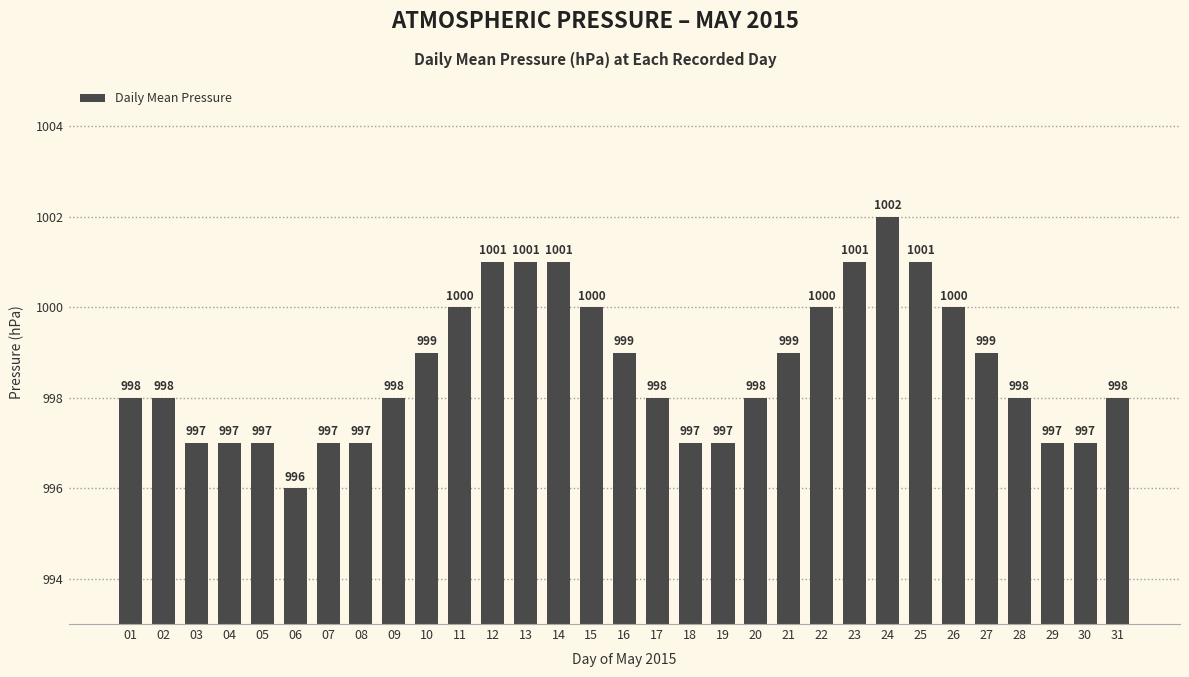

Reading left to right, transcribe all the data shown in this chart.

01=998	02=998	03=997	04=997	05=997	06=996	07=997	08=997	09=998	10=999	11=1000	12=1001	13=1001	14=1001	15=1000	16=999	17=998	18=997	19=997	20=998	21=999	22=1000	23=1001	24=1002	25=1001	26=1000	27=999	28=998	29=997	30=997	31=998